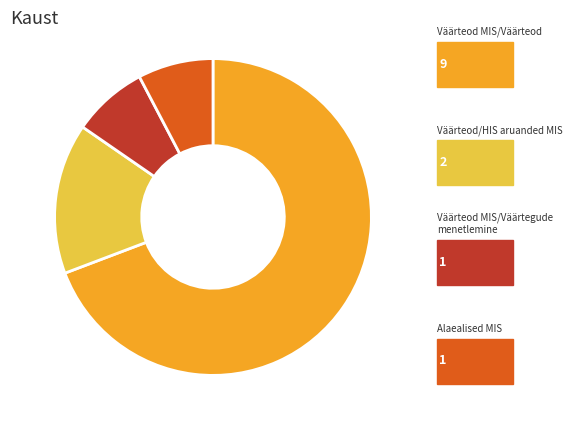

Is there a majority slice in this chart?

Yes